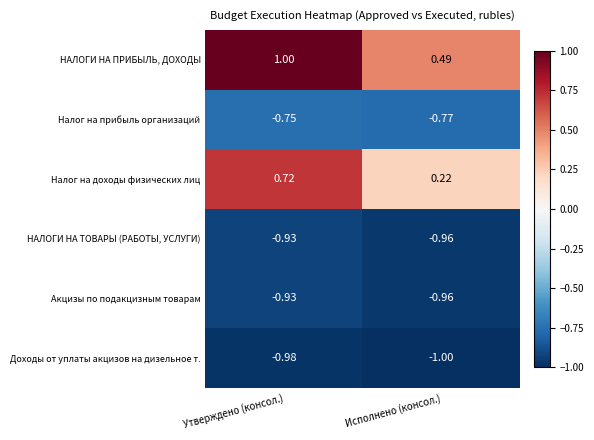

At which label is НАЛОГИ НА ПРИБЫЛЬ, ДОХОДЫ closest to 0?

Исполнено (консол.)